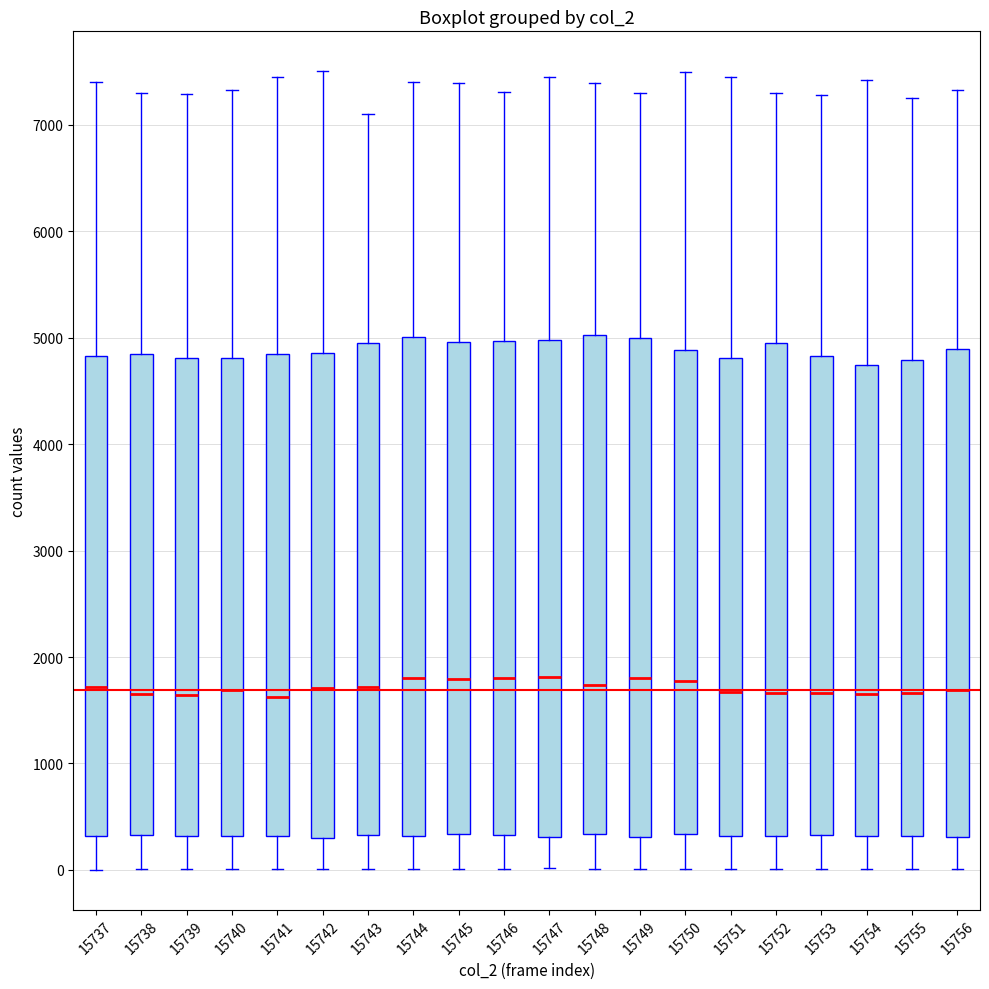

Where does the lower whisker of the box at x = 15741 end on the y-axis? The values are not printed on the chart, so give them approximately, as read against the axis.

0